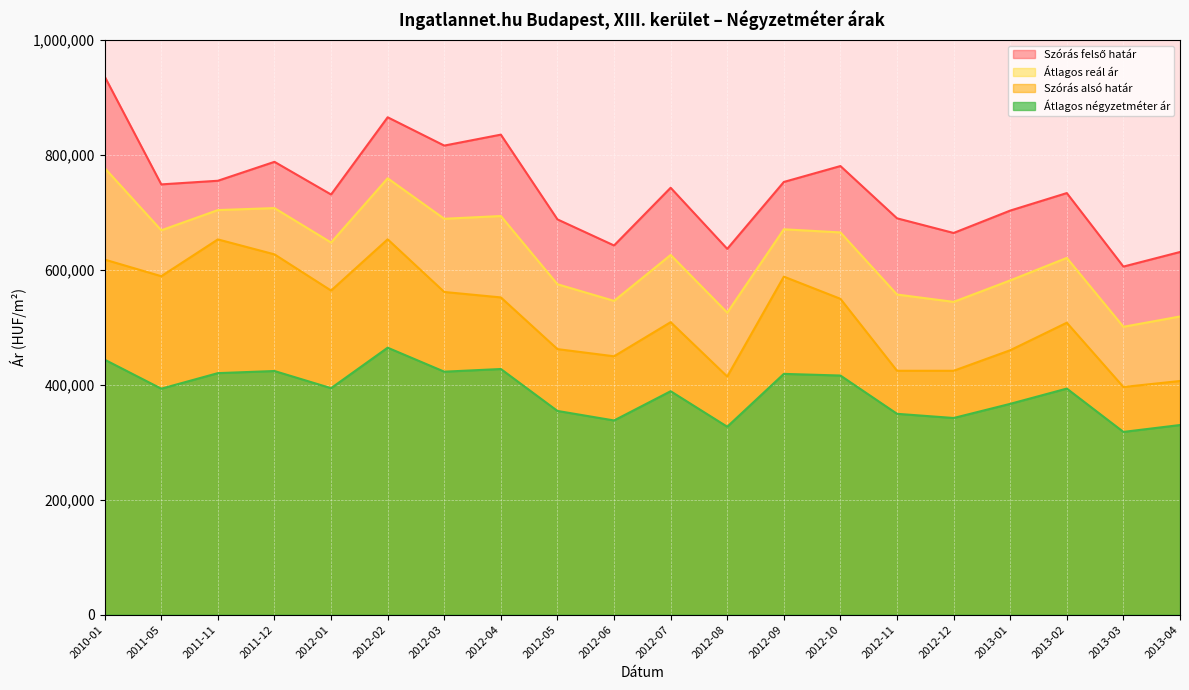

Which label corresponds to the smallest value in the chart?

2013-03